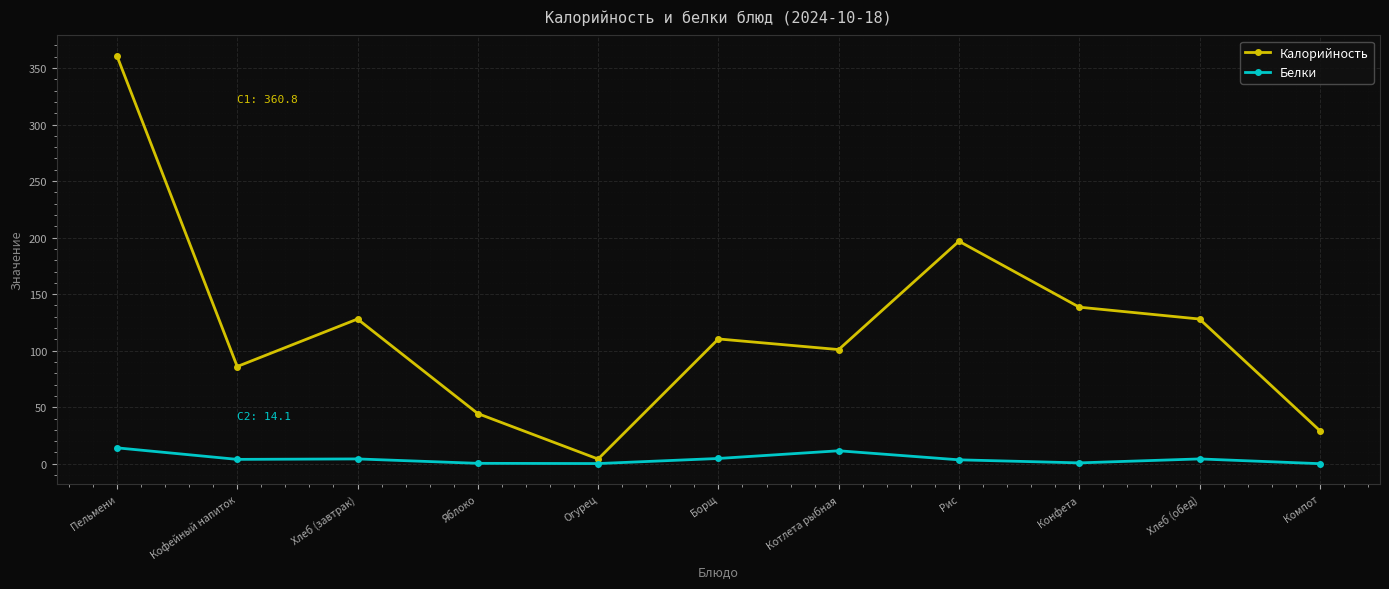

At which category does Калорийность reach its first local valley?

Кофейный напиток